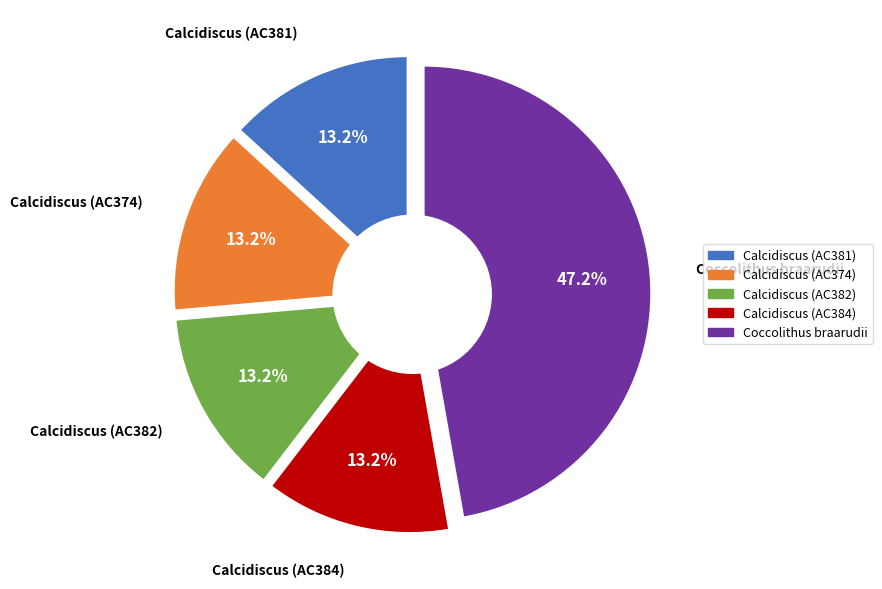

Is there a majority slice in this chart?

No